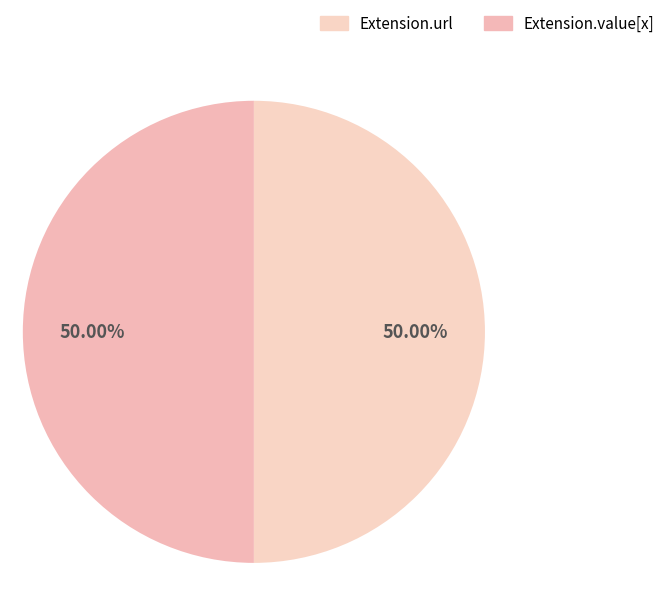

To the nearest percent, what is the average slice percentage?

50%